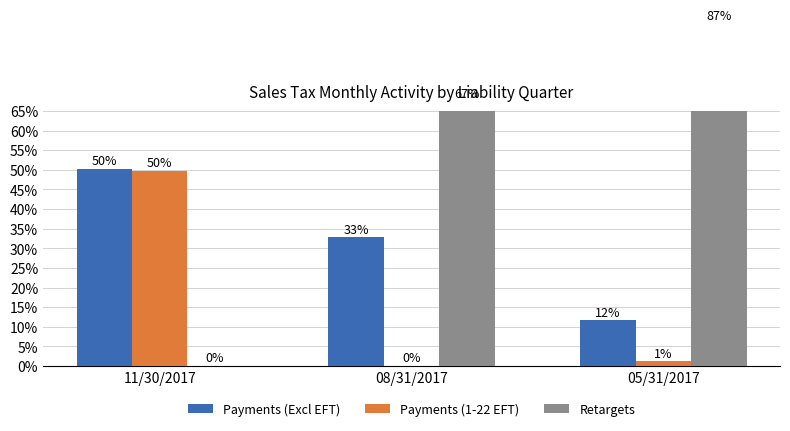

Rank the categories by Retargets value from highest to lowest.

05/31/2017, 08/31/2017, 11/30/2017